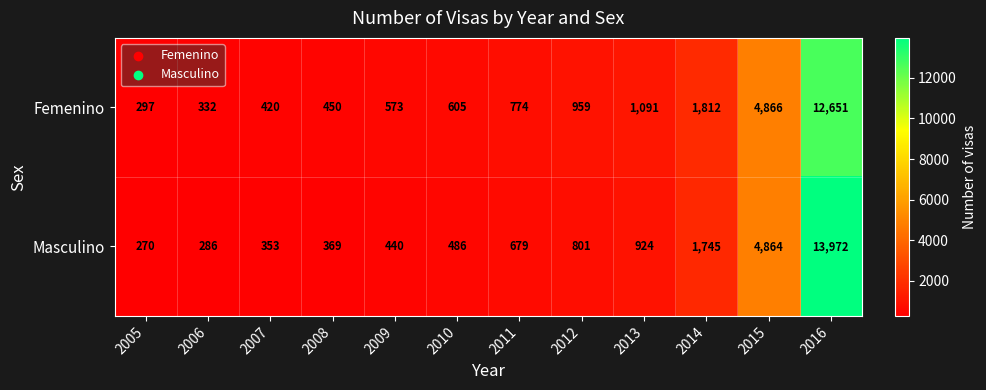

Which series has the largest range (max minus min)?

Masculino